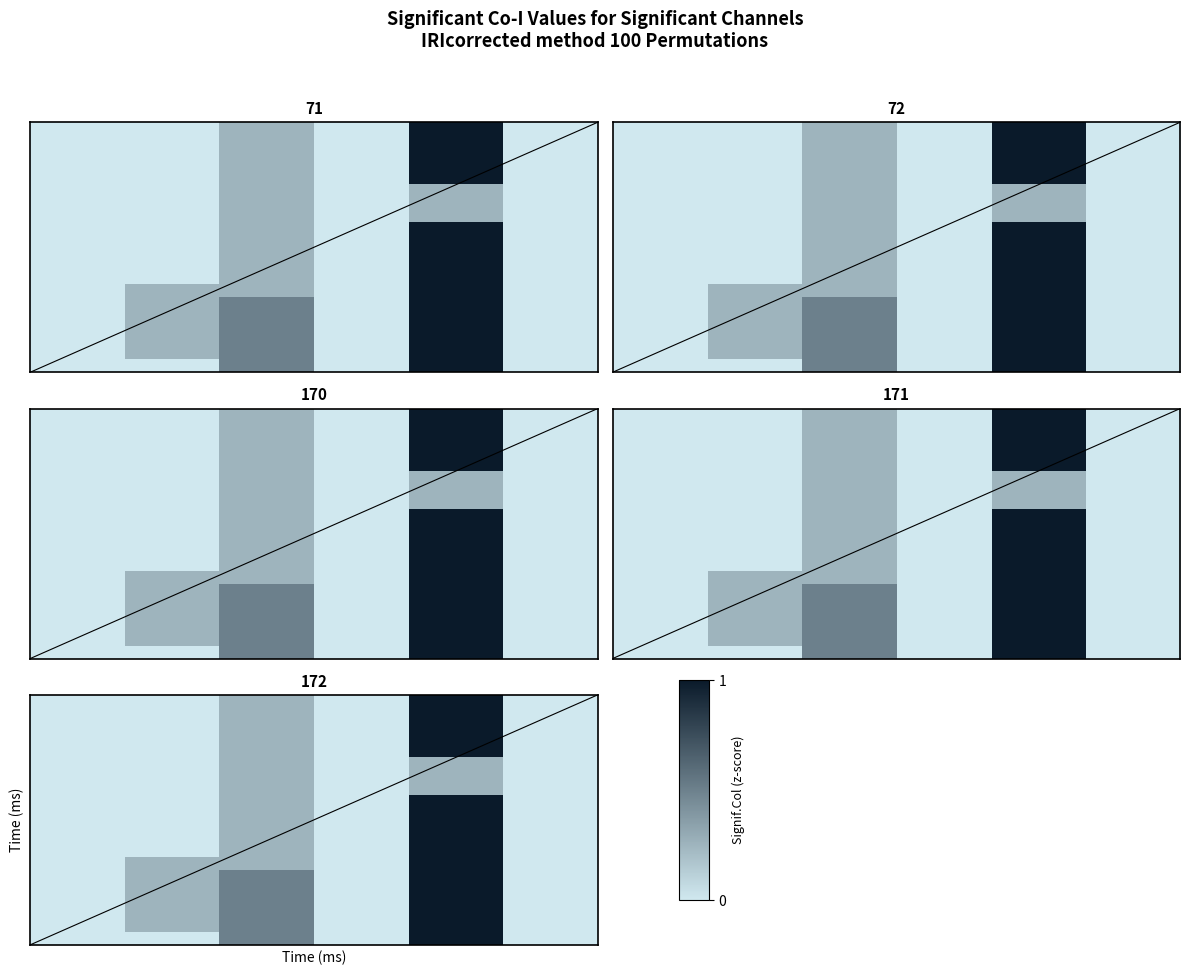

Between 0.2 and 0.8, which is larger?

0.8